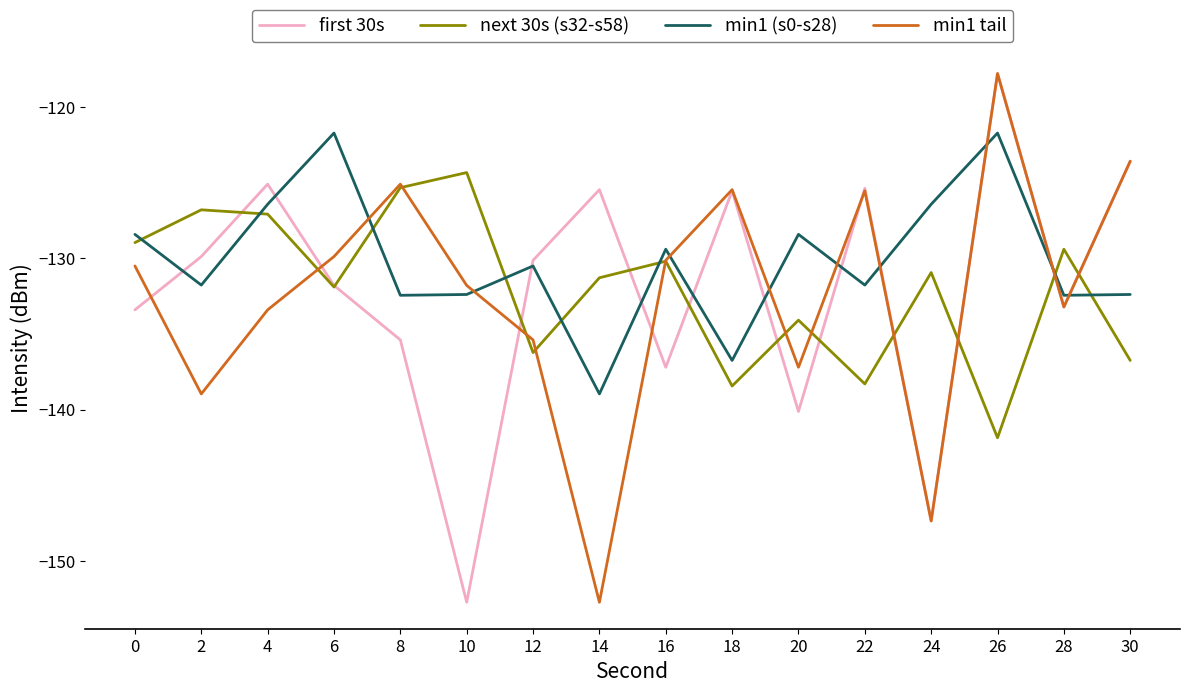

Which category has the lowest value in the first 30s series?

10